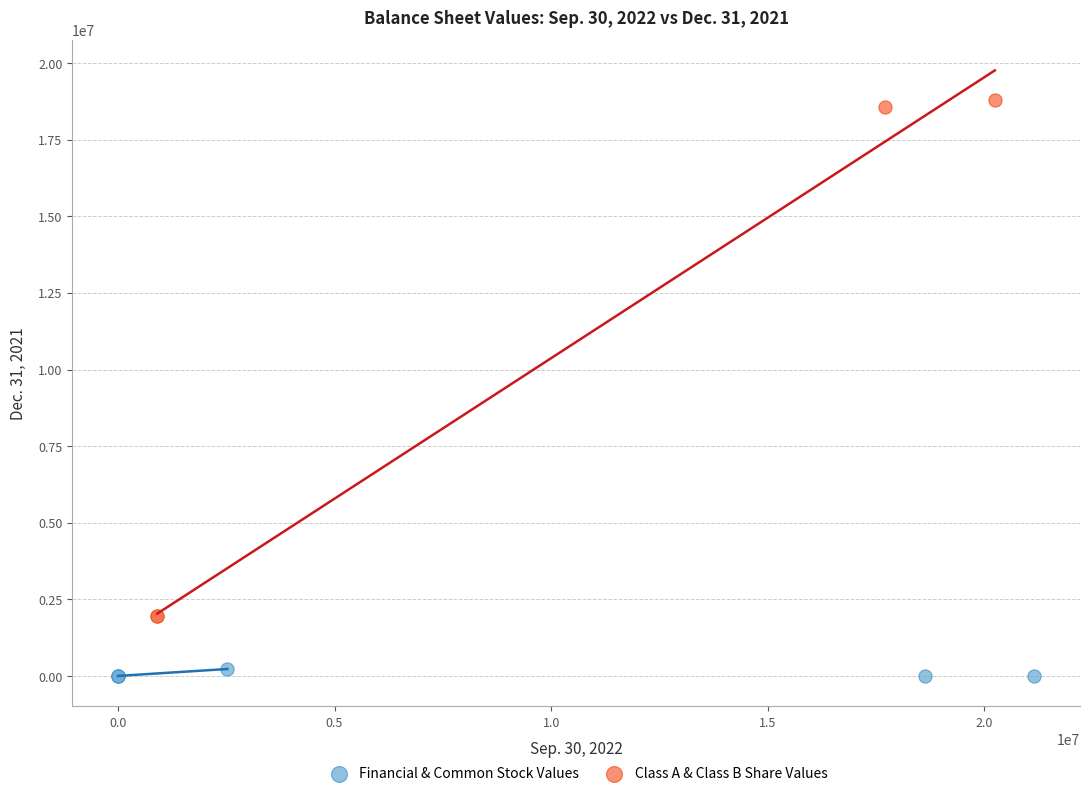

Which series reaches the minimum Y coordinate?

Financial & Common Stock Values